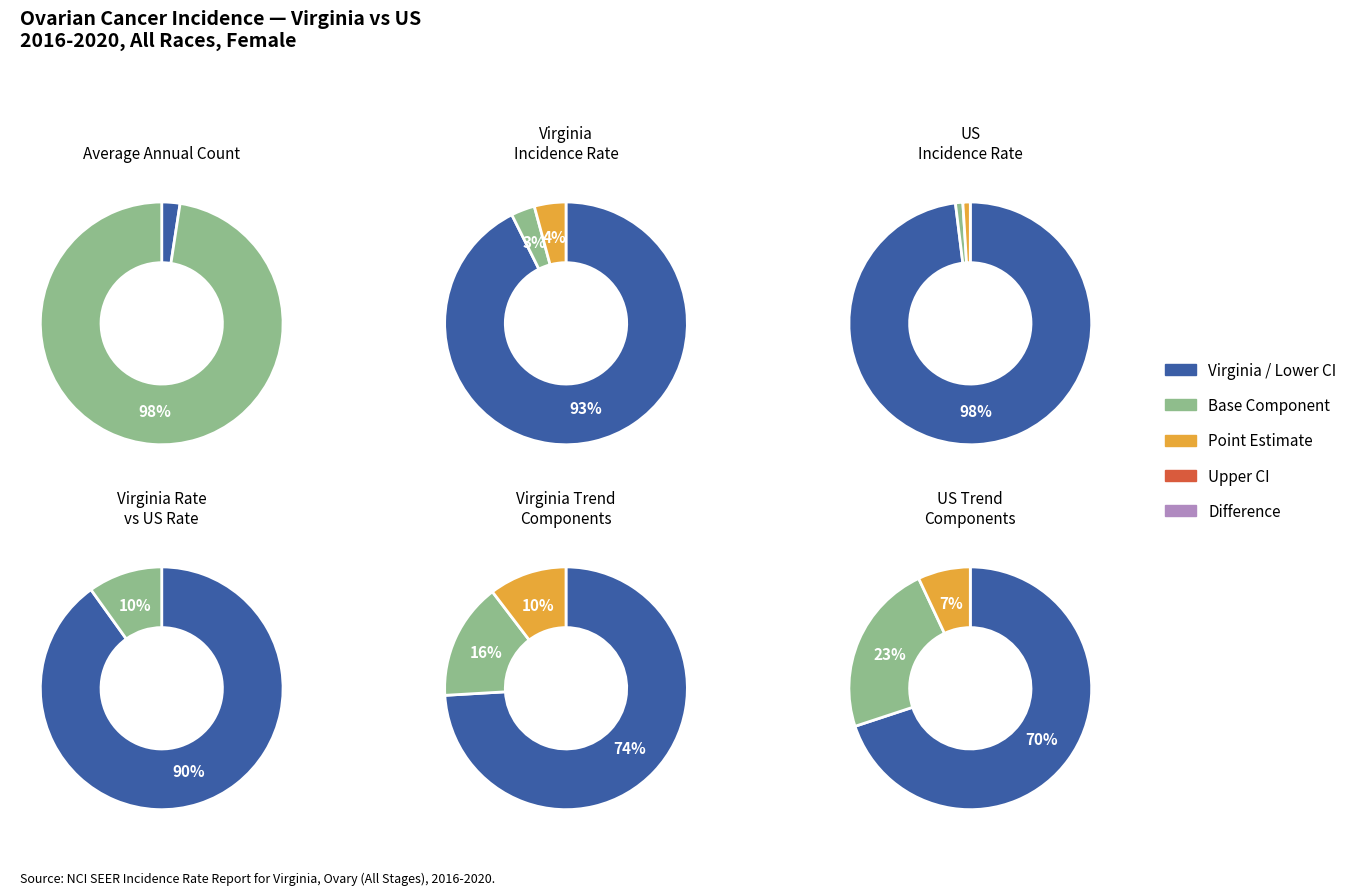

Is it true that US (SEER+NPCR) is 98% of the pie?

True